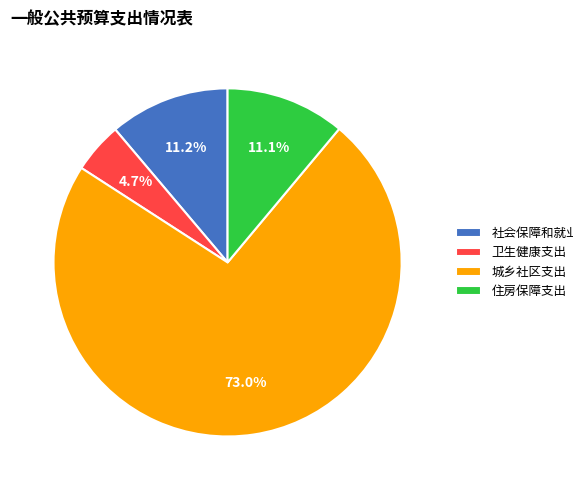

To the nearest percent, what is the combined percentage of 卫生健康支出 and 社会保障和就业支出?

16%